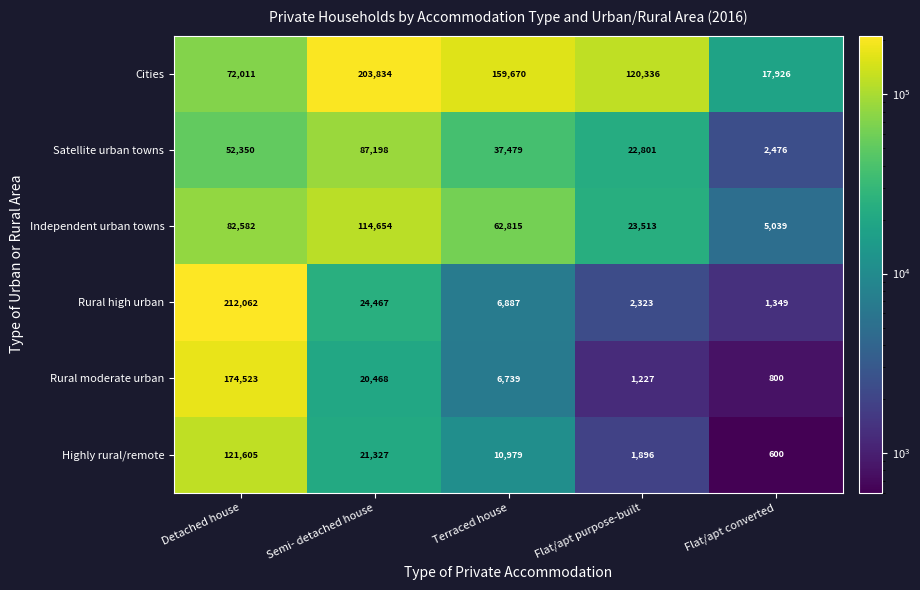

Is it true that Highly rural/remote equals 121605 at Detached house?

True